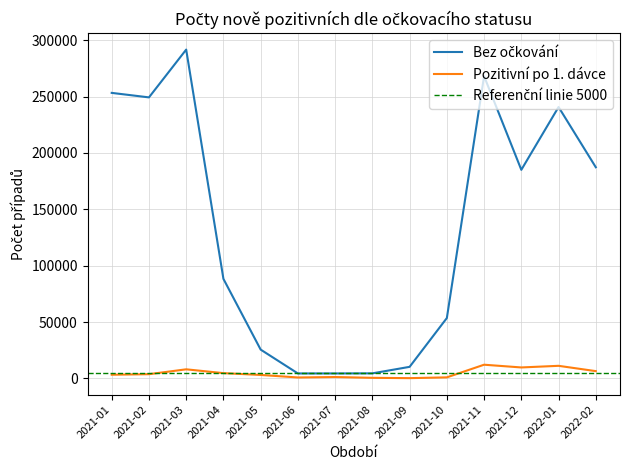

What position from the left is 2021-09?

9